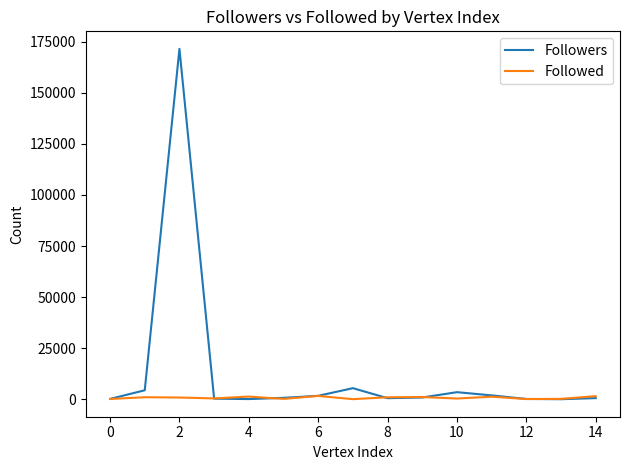

Rank the series by their maximum value, from highest to lowest.

Followers, Followed